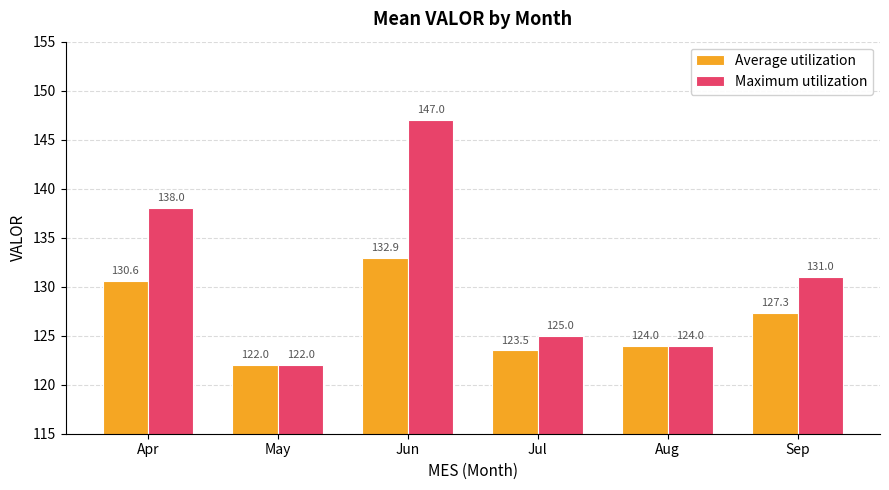

Reading left to right, what are all the values shown in this chart?

Average utilization: 130.6	122.0	132.9	123.5	124.0	127.3
Maximum utilization: 138.0	122.0	147.0	125.0	124.0	131.0